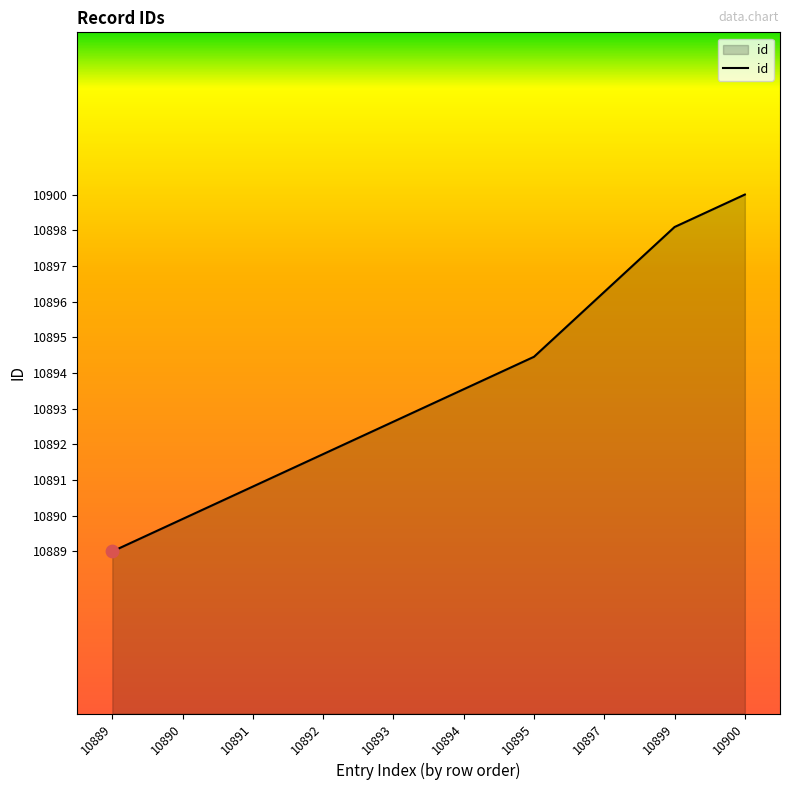

What is the change in value from 10893 to 10894?

+1